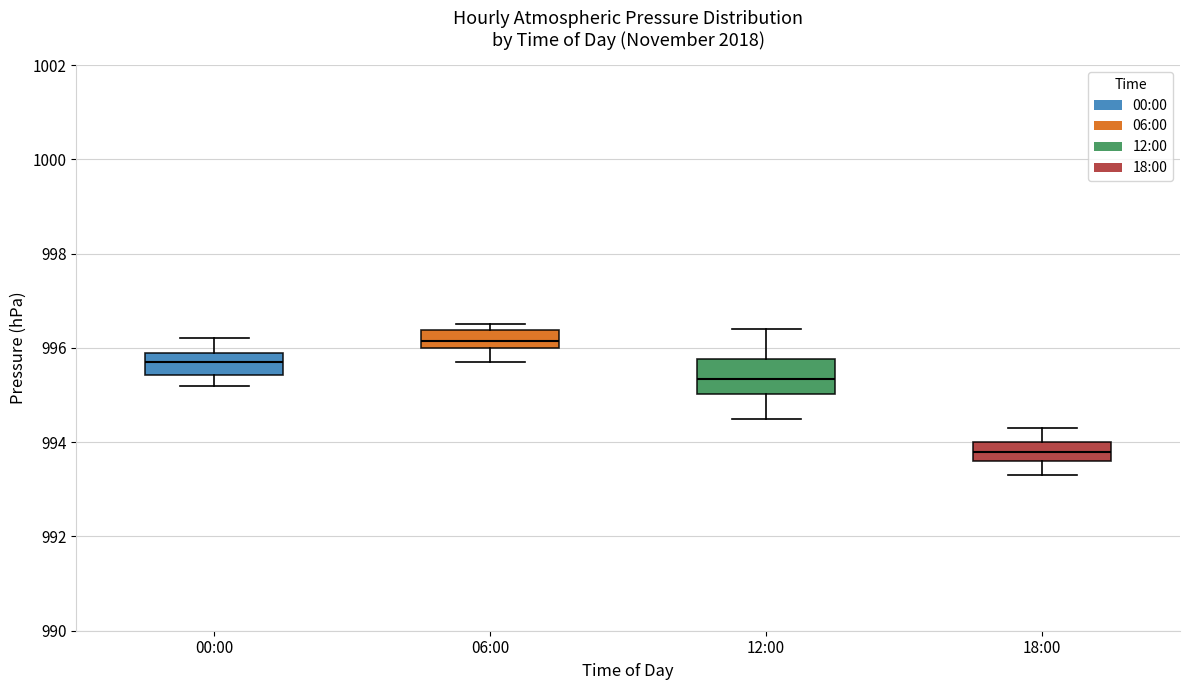

Reading left to right, transcribe this box plot: for each box, give where its median line is, the range the box spans, and where its two whiskers end, as read against the y-axis. The values are not printed on the chart, so give them approximately, as read against the axis.

00:00: median 995.8, box 995.4 to 996.0, whiskers 995.2 to 996.2
06:00: median 996.2, box 996.0 to 996.4, whiskers 995.8 to 996.6
12:00: median 995.4, box 995.0 to 995.8, whiskers 994.6 to 996.4
18:00: median 993.8, box 993.6 to 994.0, whiskers 993.4 to 994.4